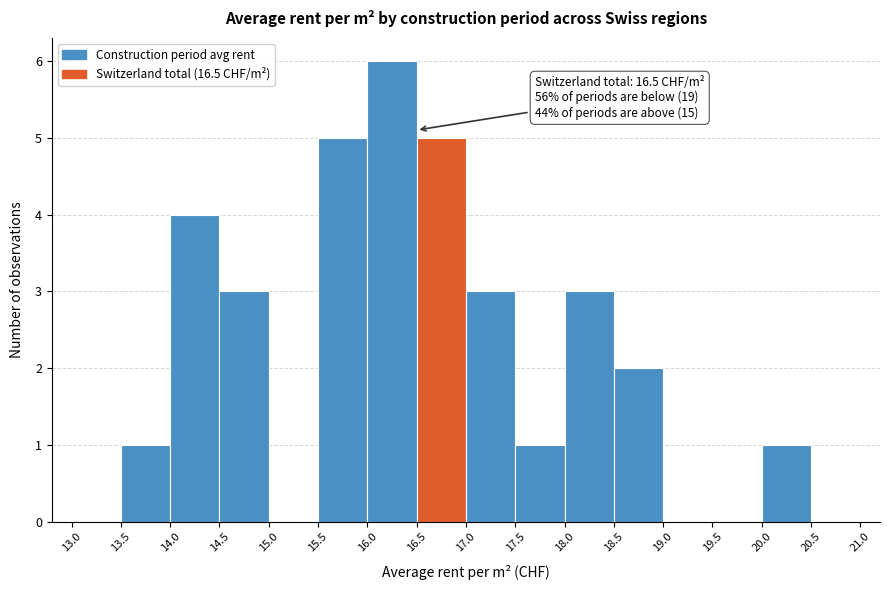

Over which range of the x-axis is the bar tallest?

16.0 to 16.5